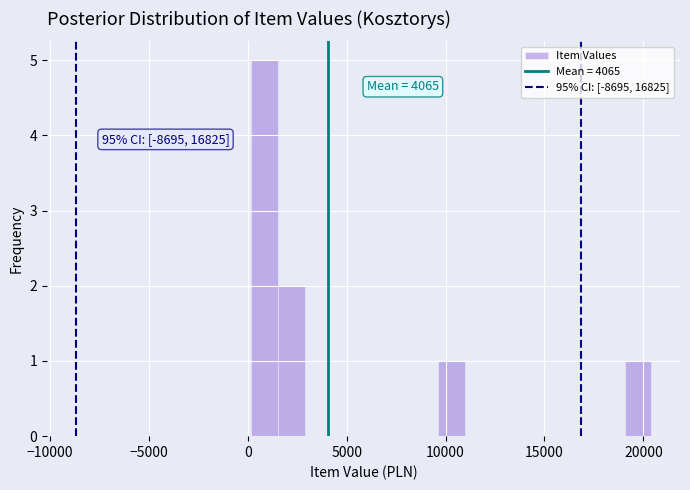

Around what value on the x-axis is the tallest bar? Give the approximate position of its centre, as read against the axis.

1000